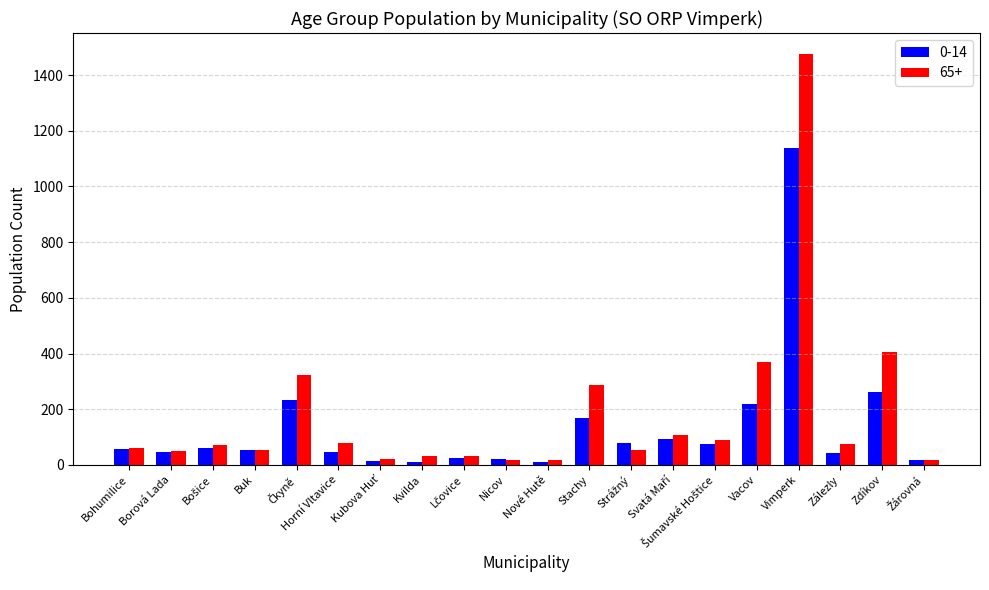

At Stachy, list the series in order from largest to smallest.

65+, 0-14